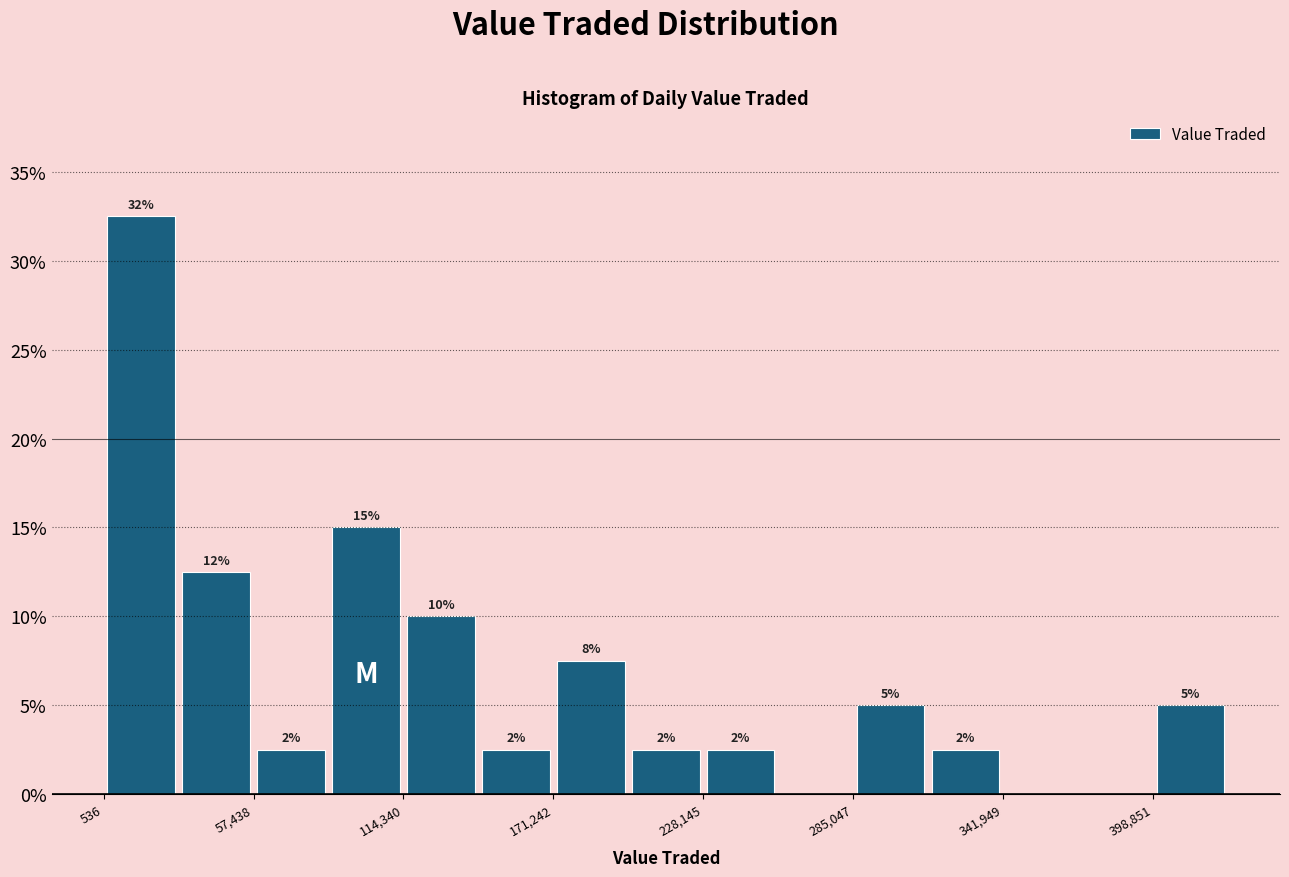

Read against the x-axis, roughly where is the centre of the tallest bar?

10000